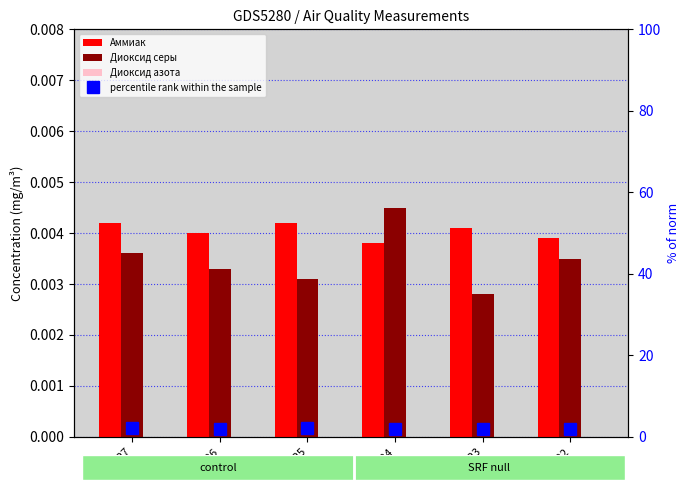

What is the total value across all series at 106924?

1.9